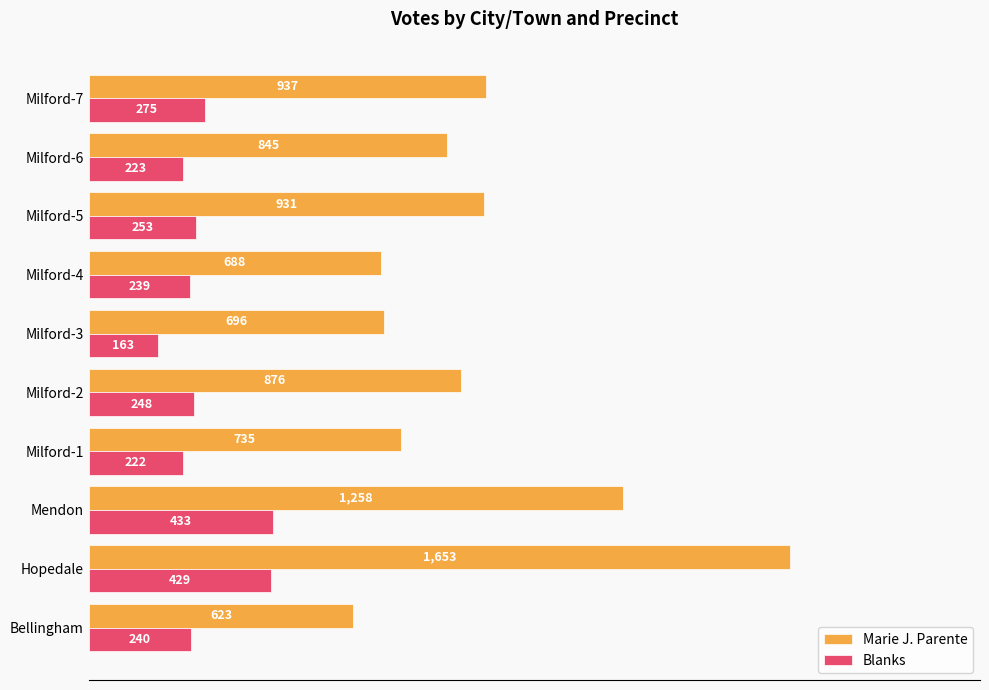

Which series has the widest spread of values?

Marie J. Parente